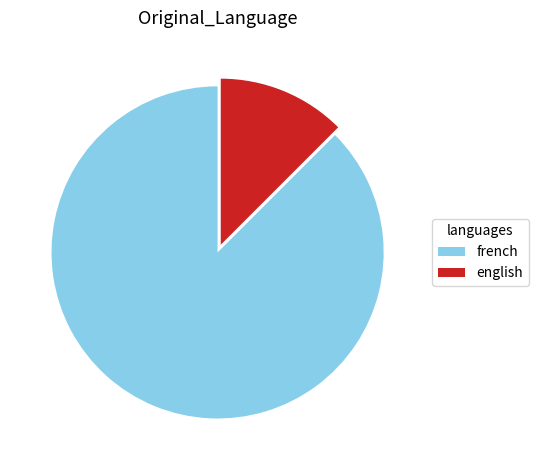

Which has a higher value, french or english?

french